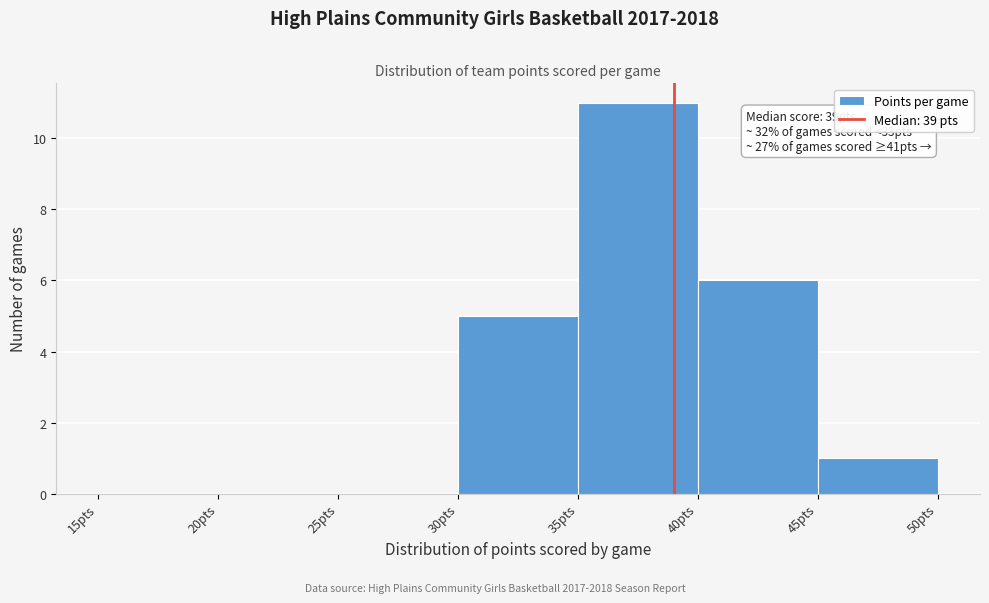

Over which range of the x-axis is the bar tallest?

35 to 40